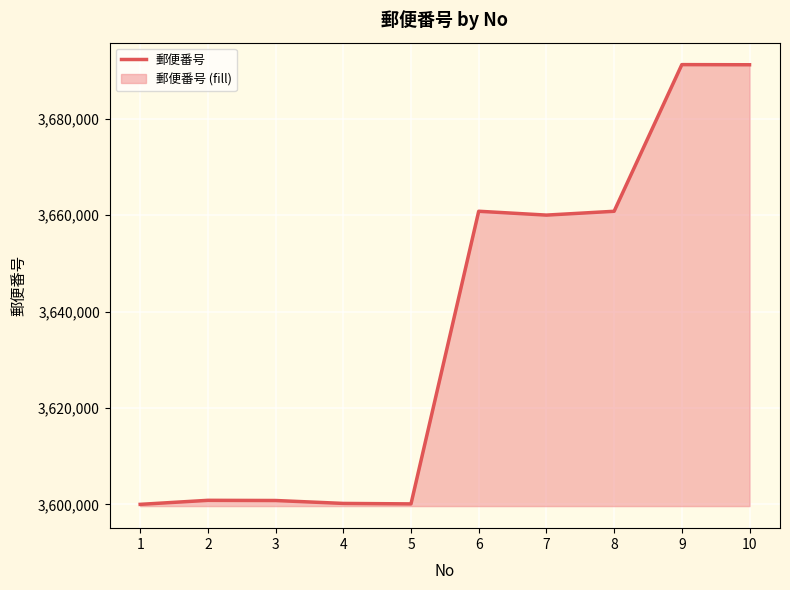

Does the chart display data point markers on the line(s)?

No